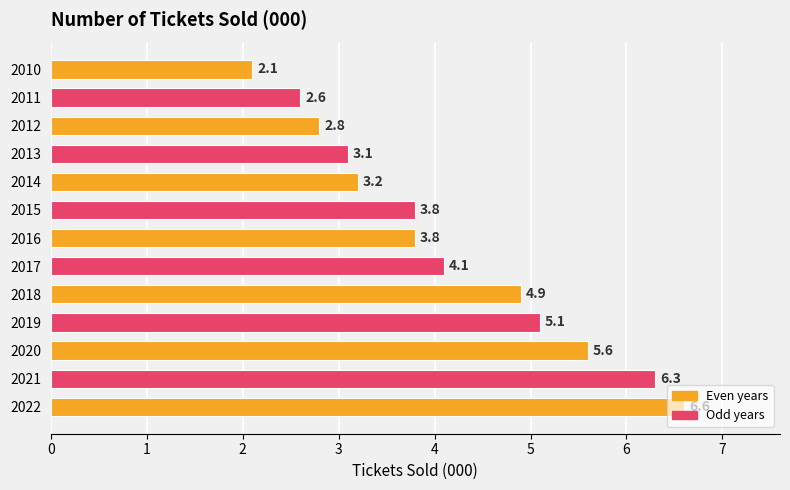

Where is the data nearest to the value 4?

2017